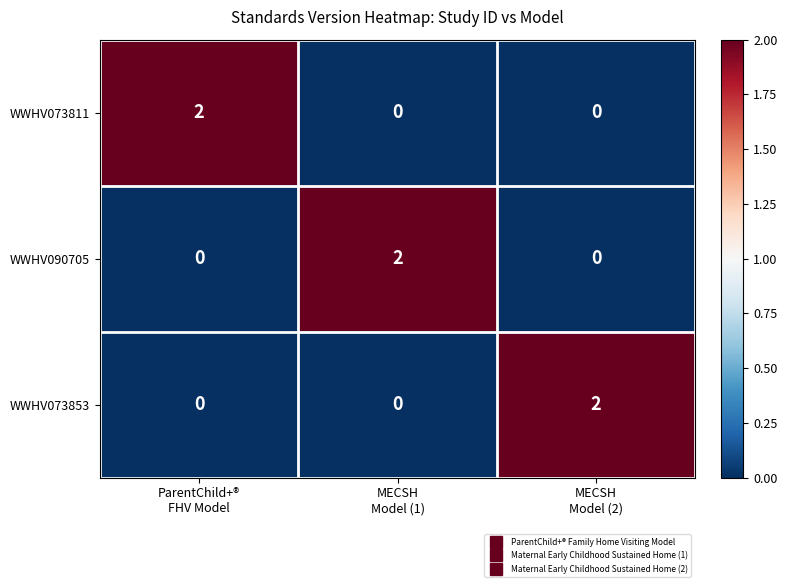

Reading left to right, list all the values displayed in this chart.

WWHV073811: 2	0	0
WWHV090705: 0	2	0
WWHV073853: 0	0	2